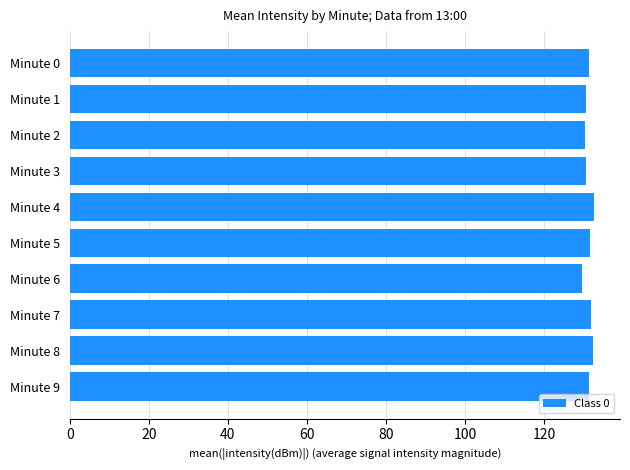

What is the minimum value shown in the chart?

129.5